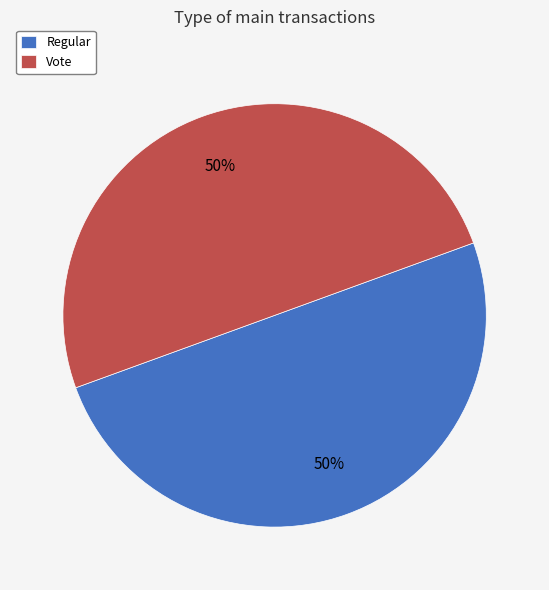

The Regular slice represents 61% of the pie. True or false?

False